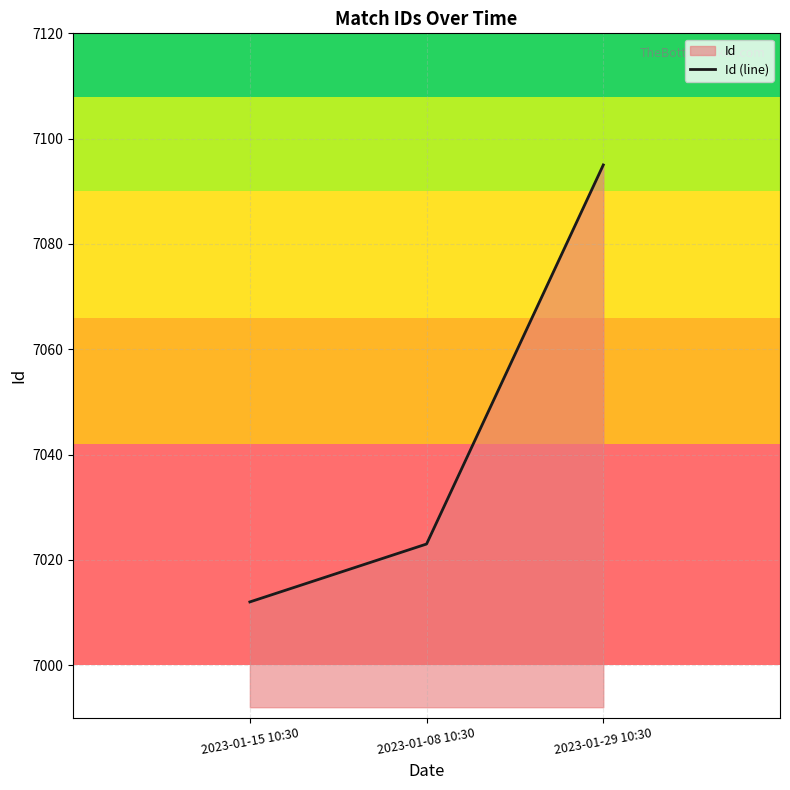

What is the smallest value displayed?

7012